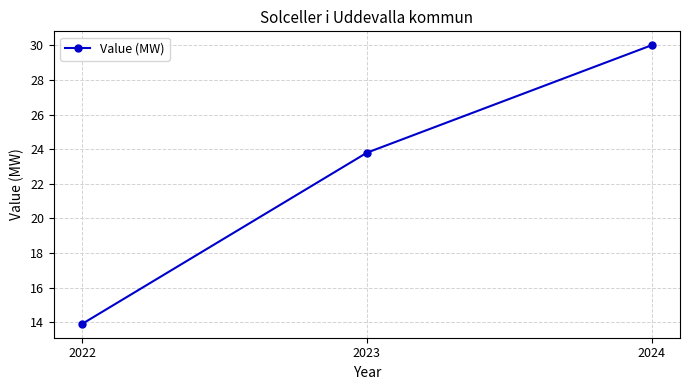

What is the difference between the maximum and minimum values?

16.1